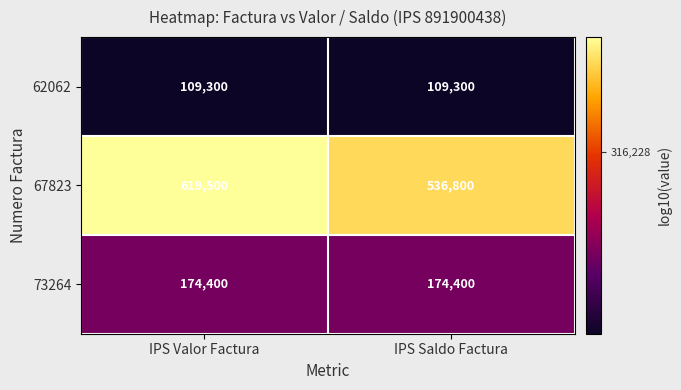

Which label corresponds to the largest value in the chart?

IPS Valor Factura